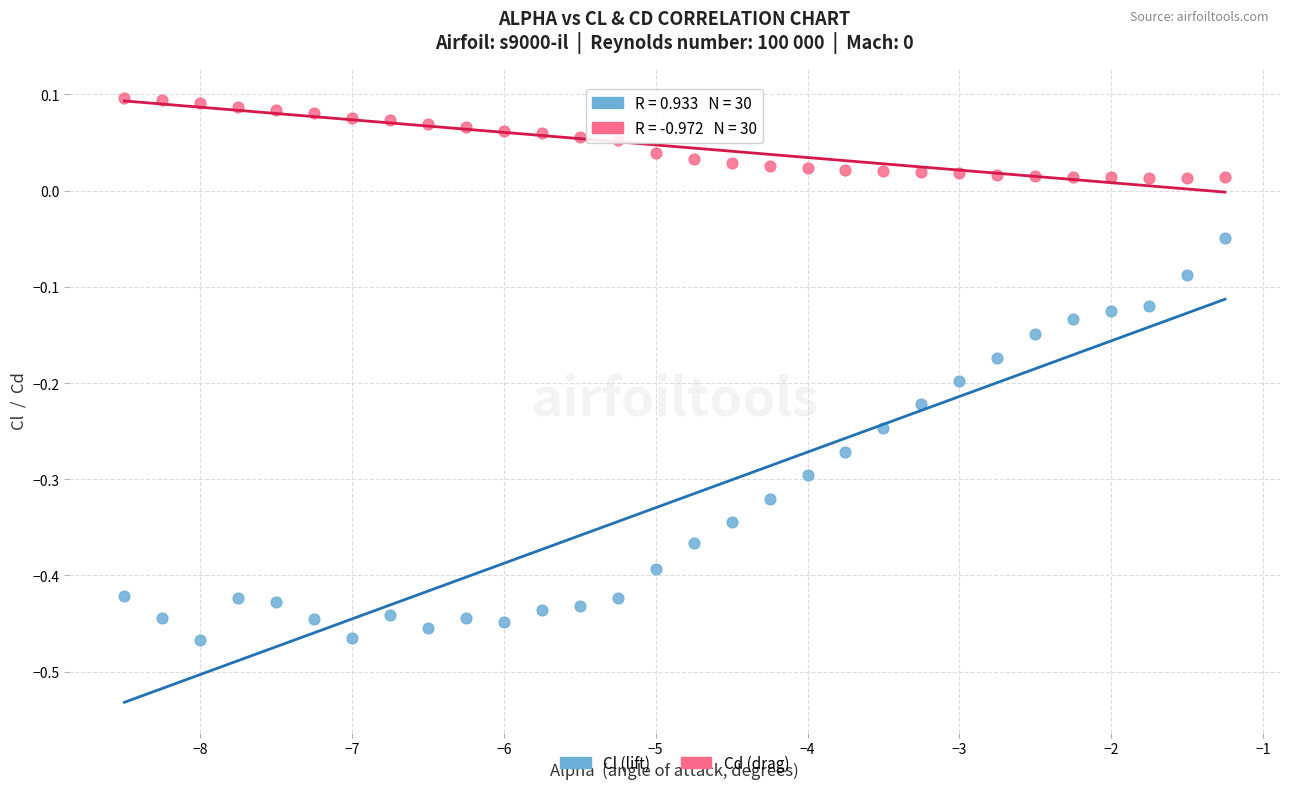

Across all data points, what is the range of X values (max minus min)?

7.2